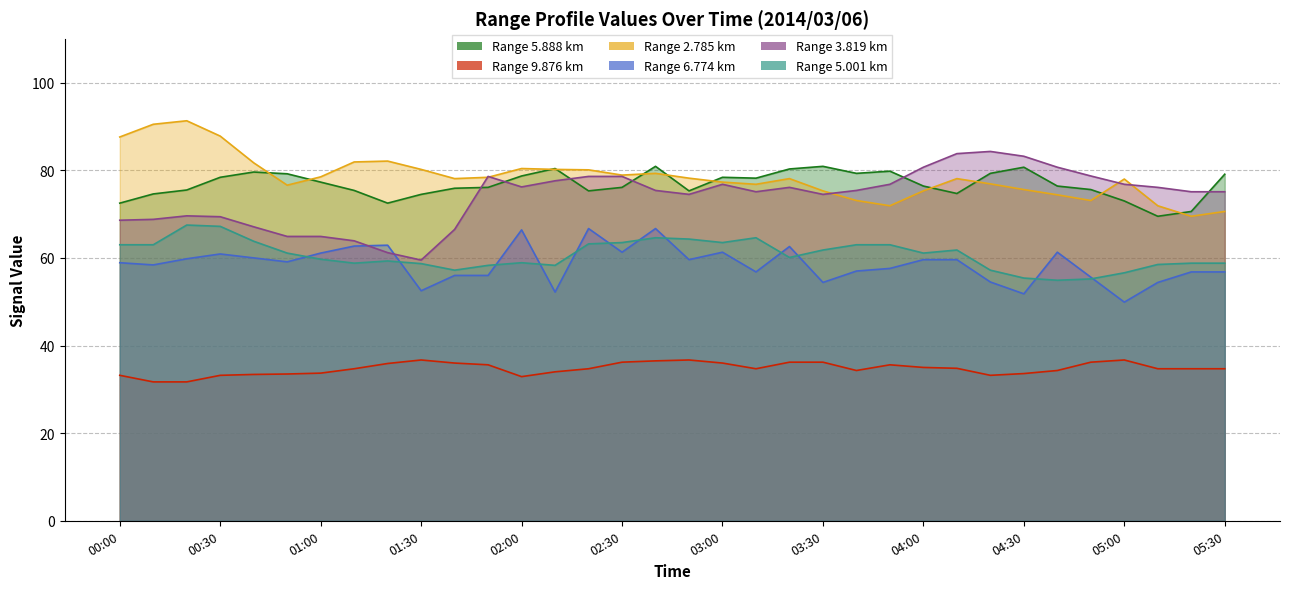

How many data points in 6.774 are less than 59?

17